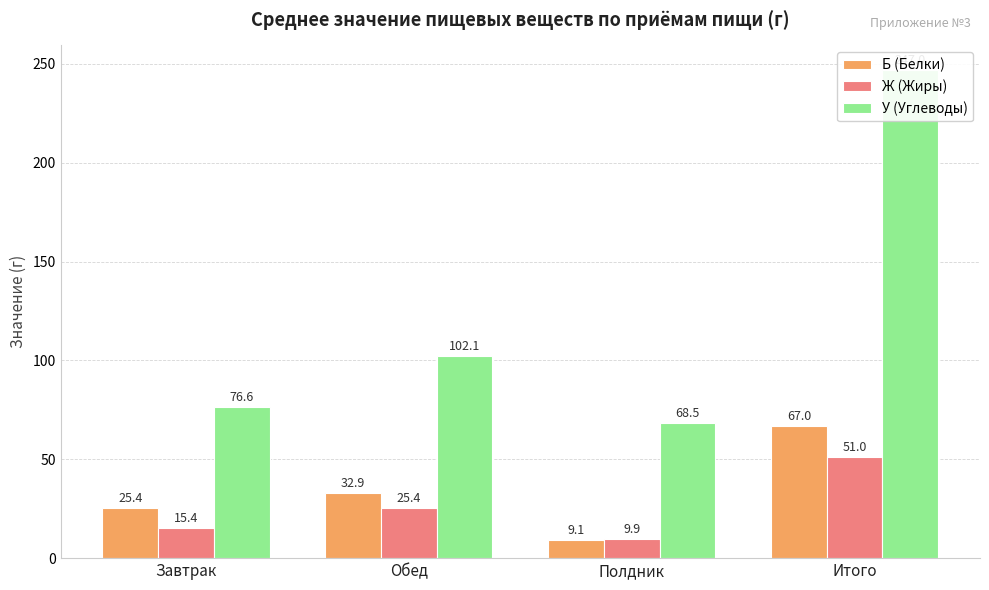

Where is У (Углеводы) nearest to the value 157?

Обед